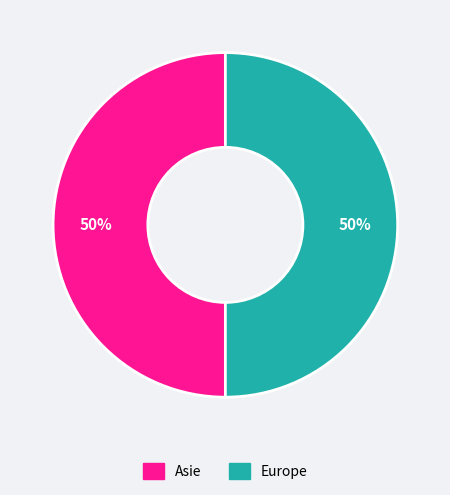

To the nearest percent, what is the average slice percentage?

50%